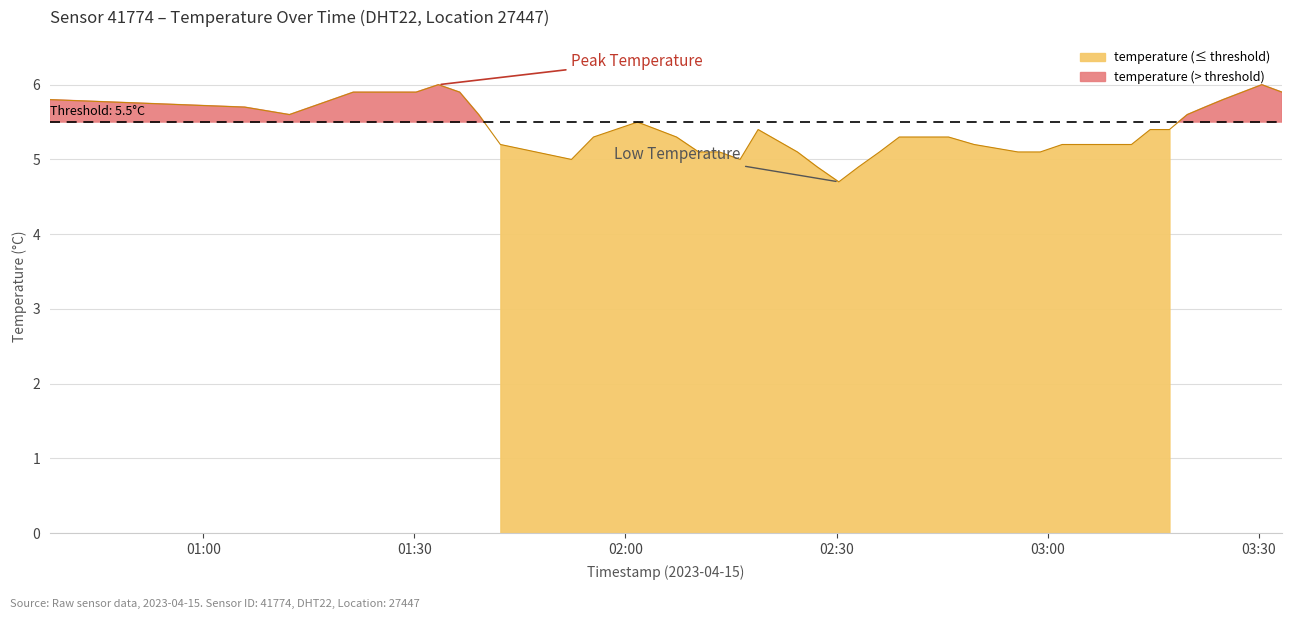

Where does the data first go above 5?

2023-04-15T00:38:10